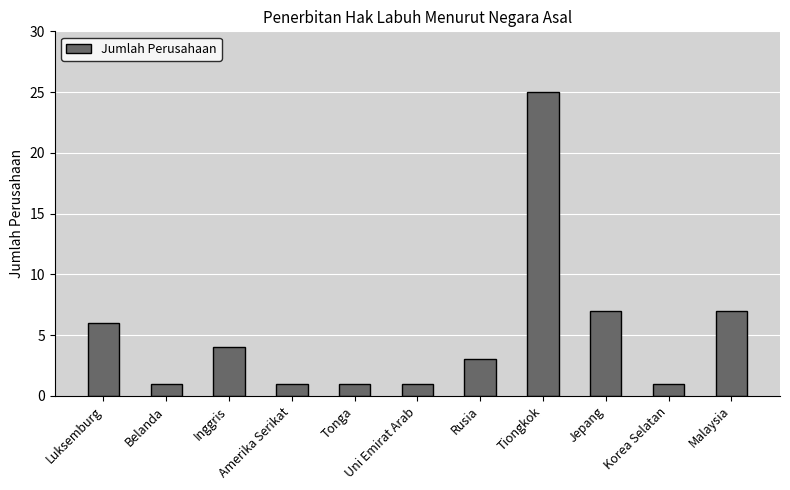

What is the difference between the second highest and second lowest values?

6